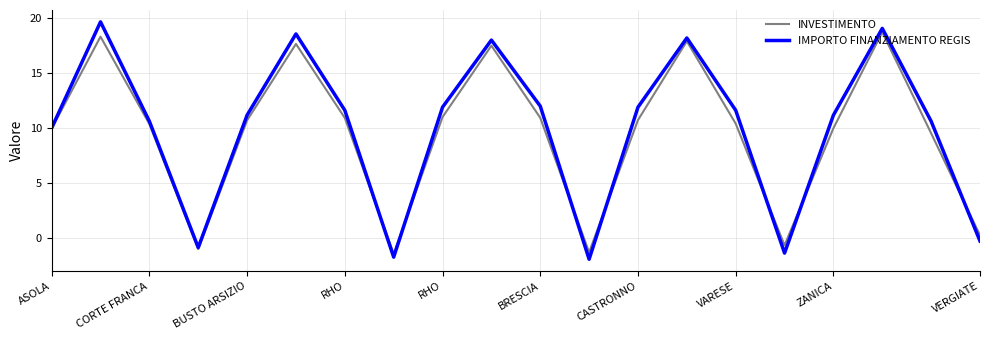

What is the lowest value of the INVESTIMENTO series?

-1.5